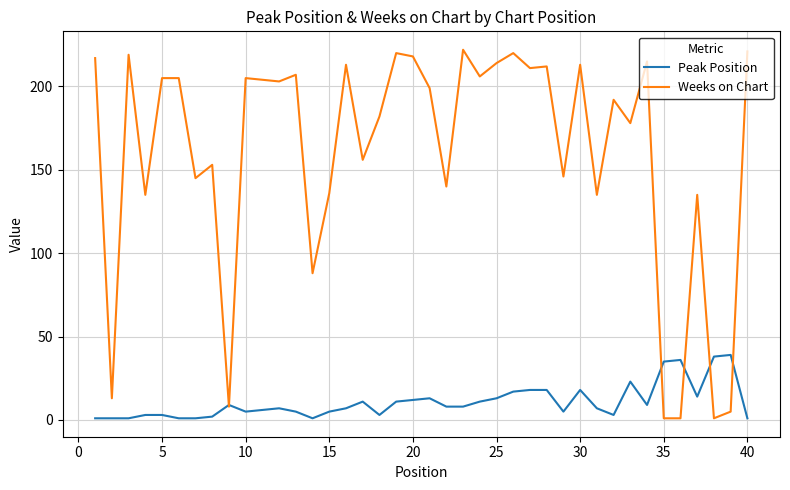

What is the maximum value for Peak Position?

39